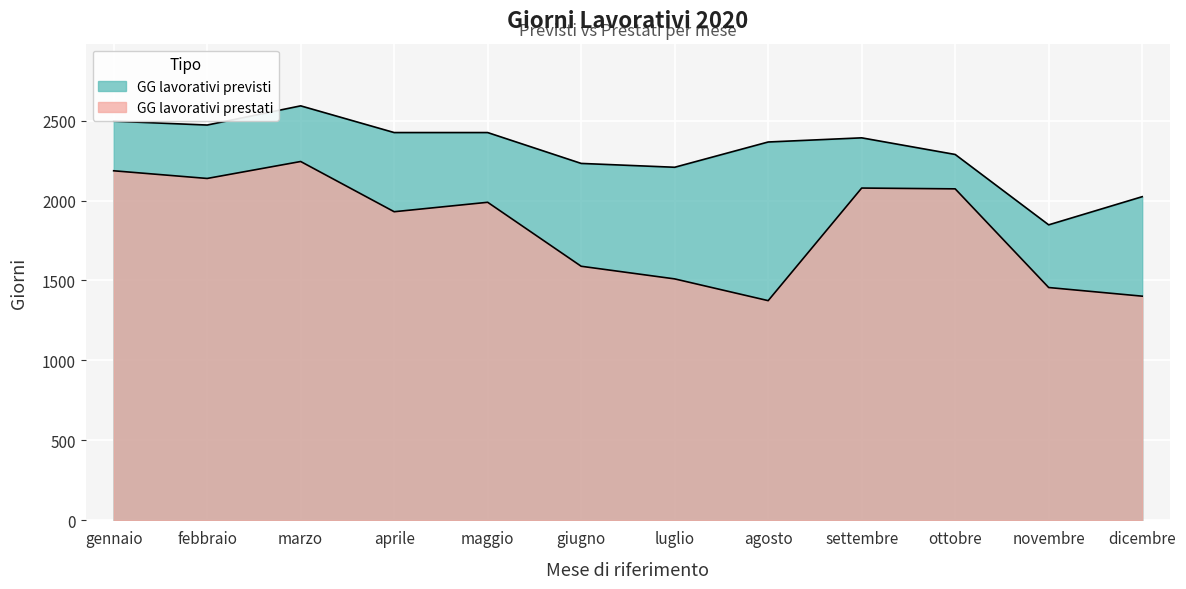

What is the maximum value shown in the chart?

2592